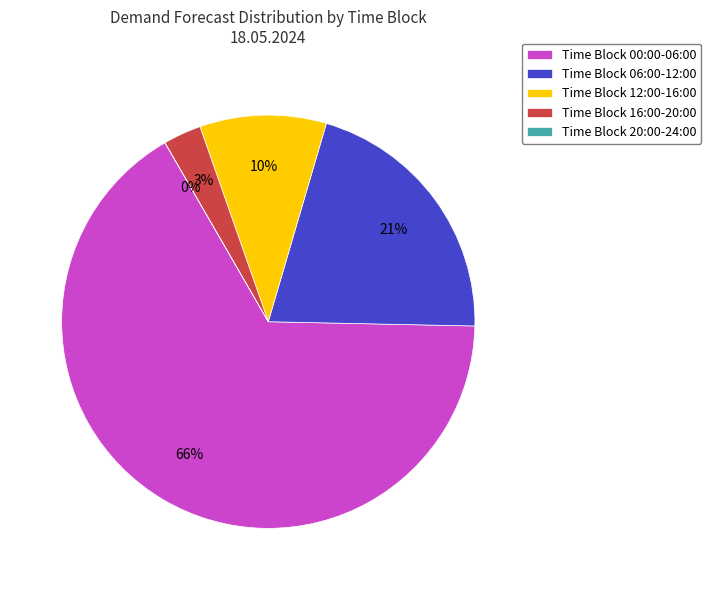

Which slice is the smallest?

Time Block 20:00-24:00